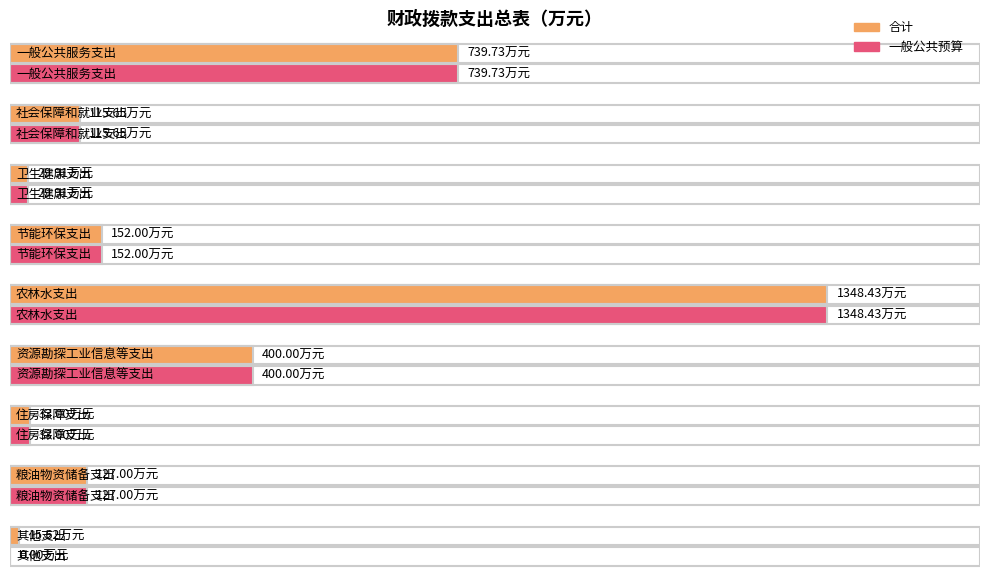

Does the chart contain any negative values?

No